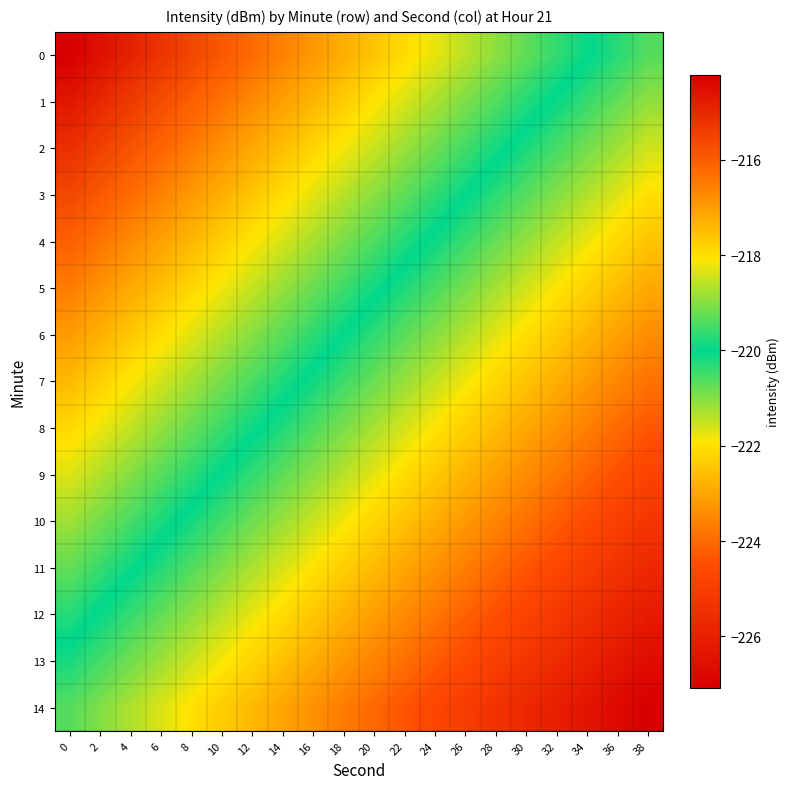

What is the greatest value displayed?

-214.2